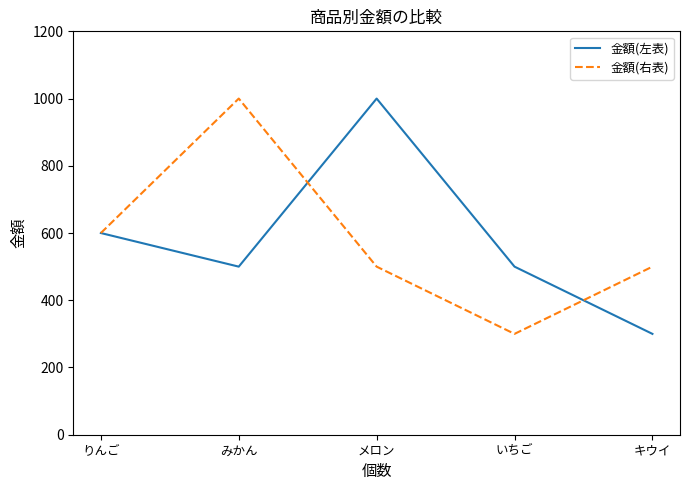

After their last crossing, which series has the higher values: 金額(左表) or 金額(右表)?

金額(右表)